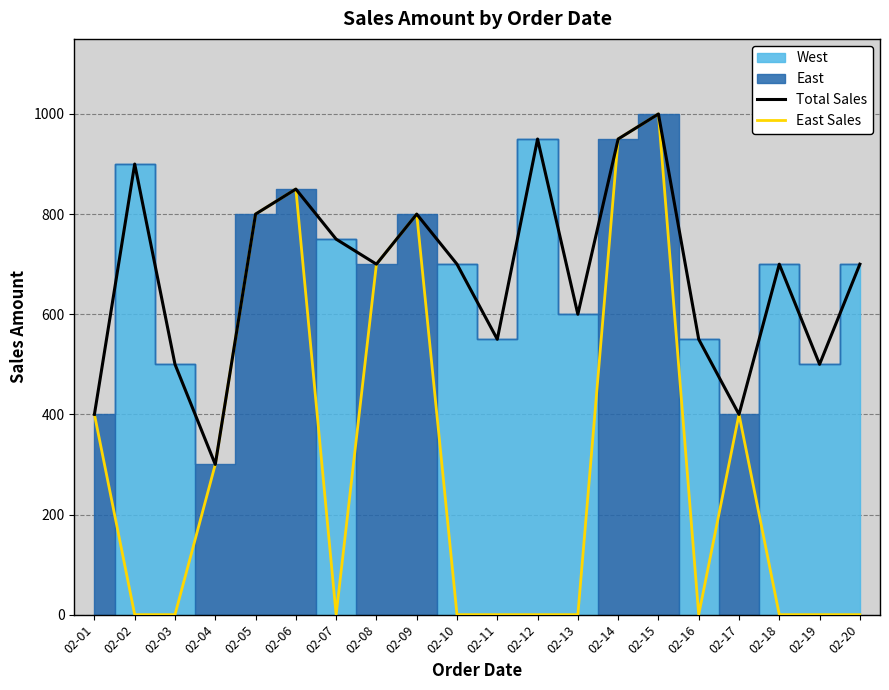

True or false: Total Sales and East Sales intersect in this chart.

False